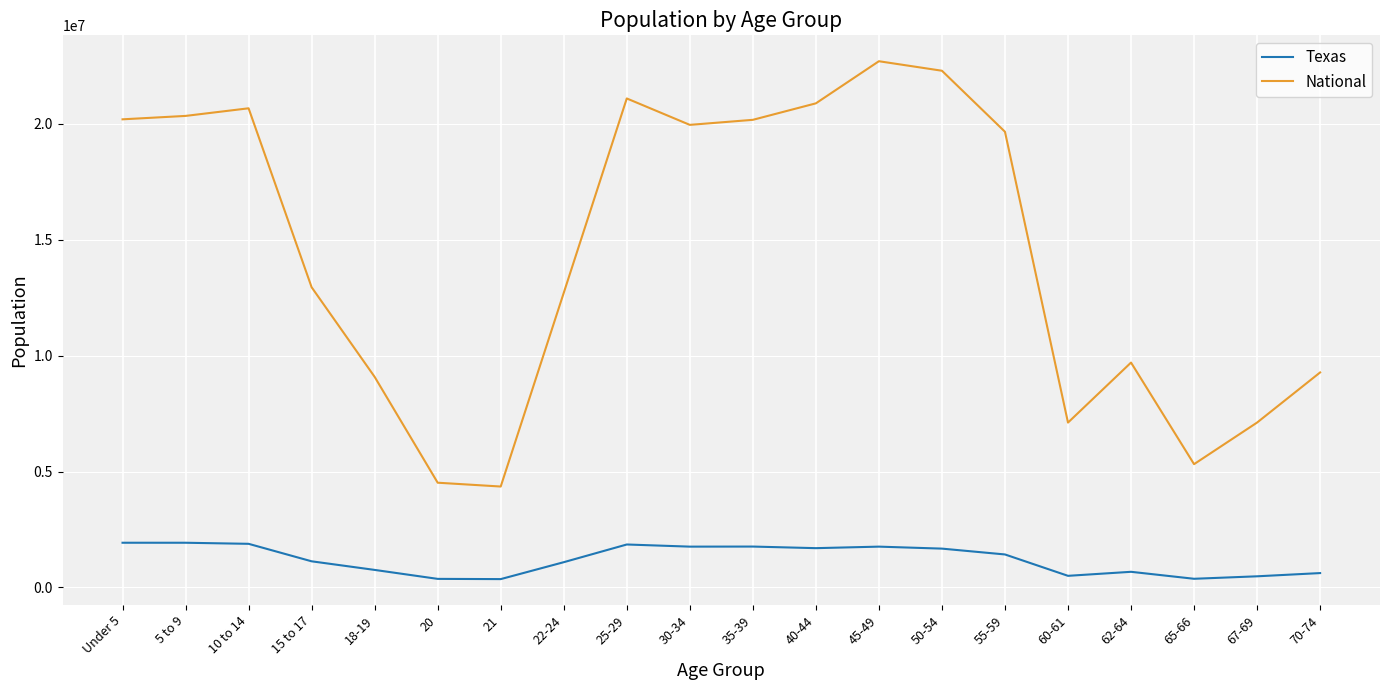

Which series has the largest total across all categories?

National